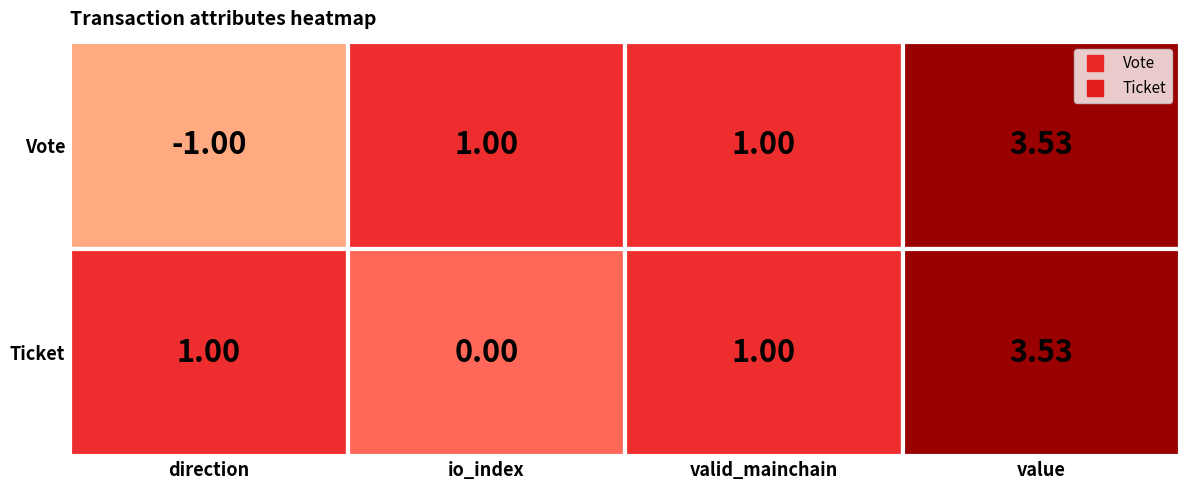

Which label corresponds to the largest value in the chart?

value